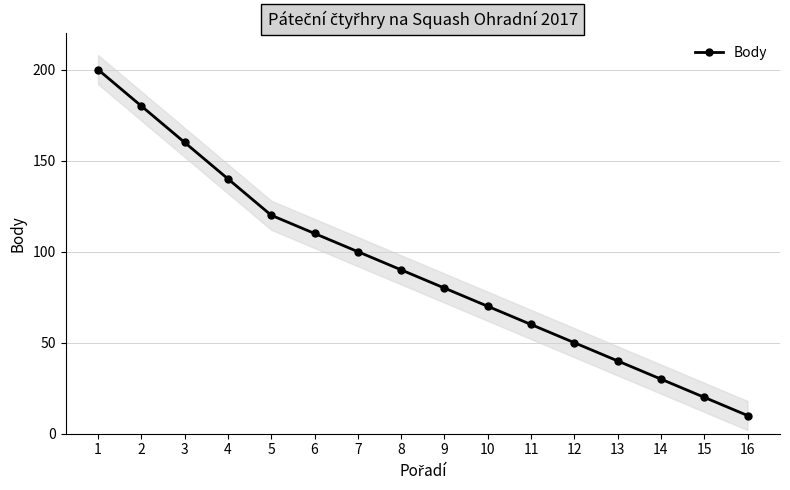

How many values exceed 90?

7